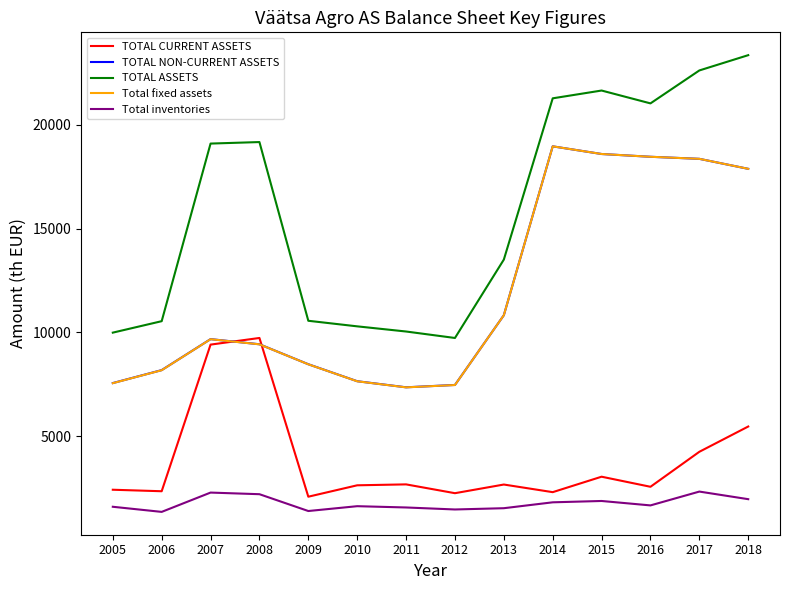

Count the number of data series in this chart.

5